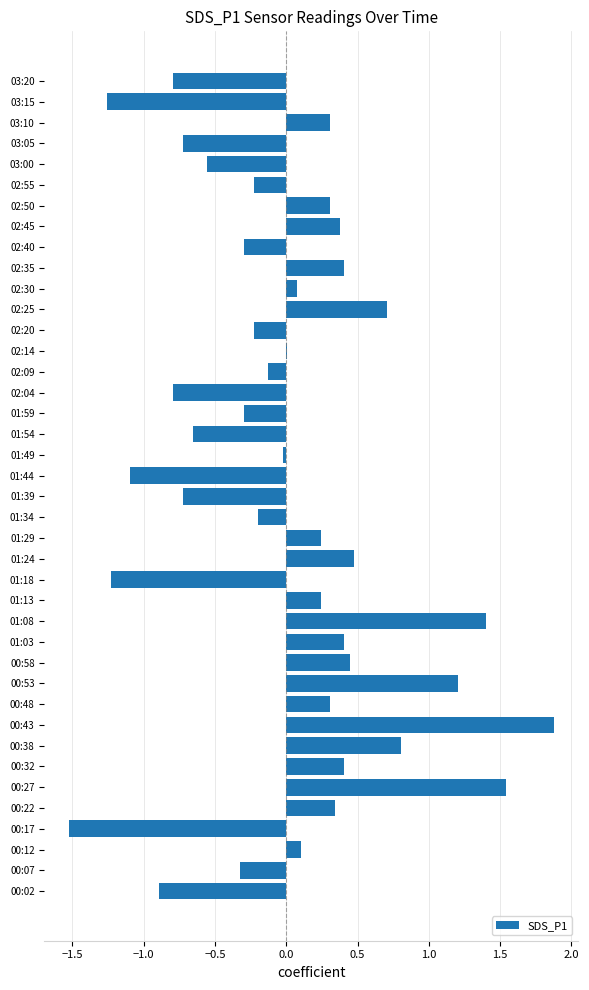

What is the change in value from 01:13 to 02:40?

-0.5